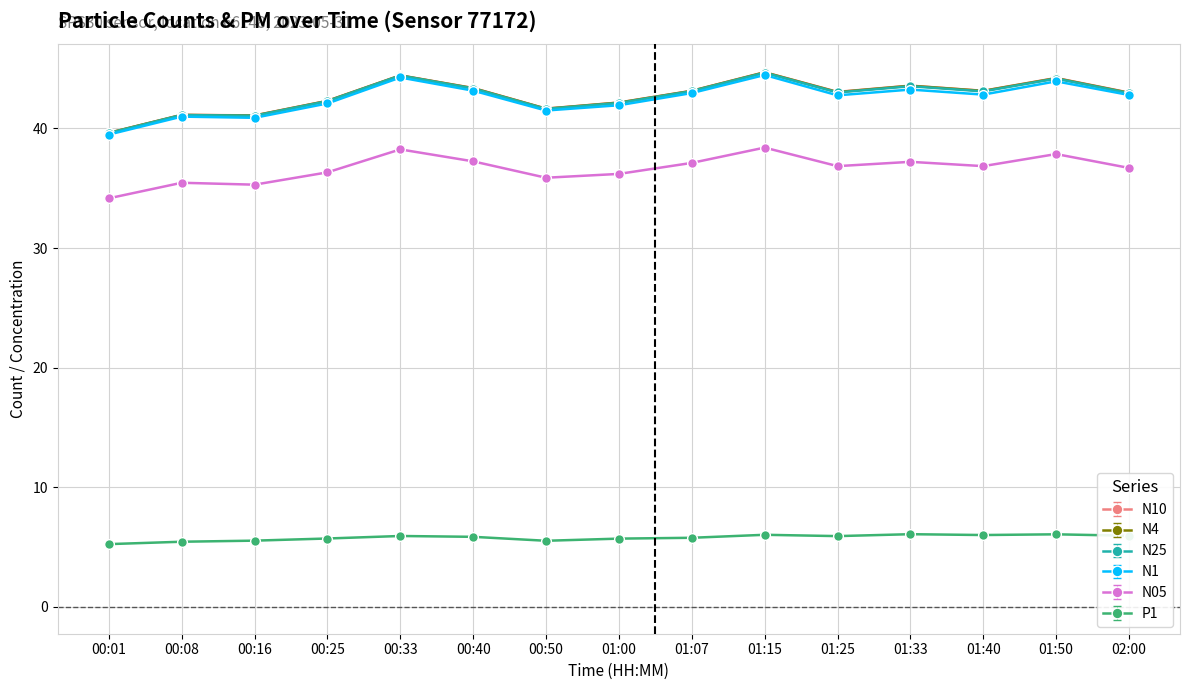

Is the value of N05 at 01:25 greater than the value of P1 at 01:15?

Yes